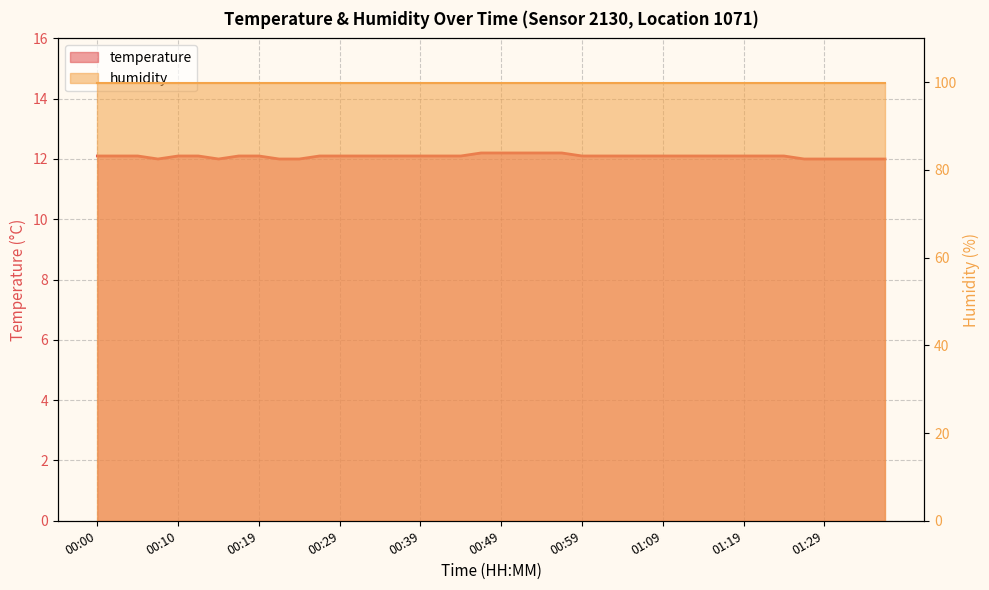

What is the difference between the maximum and minimum values?

0.2